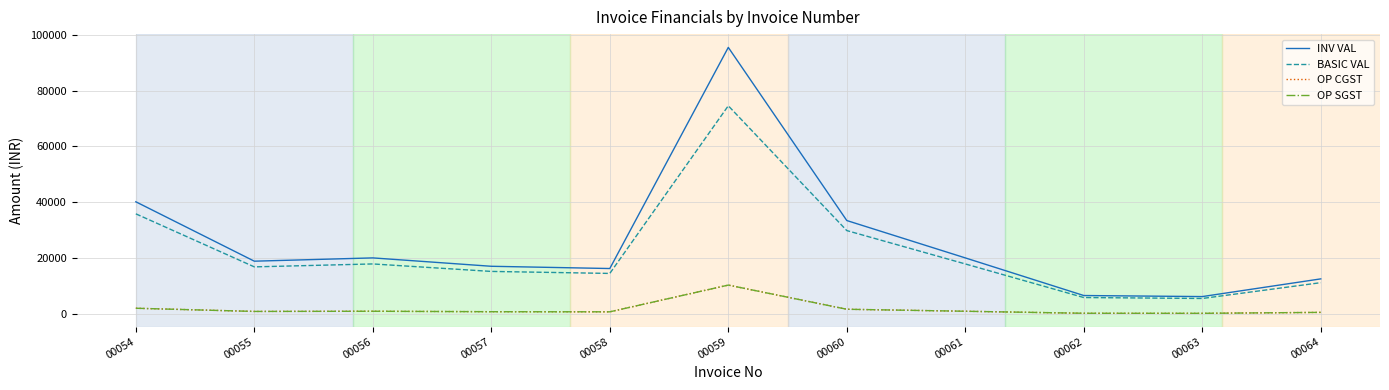

What is the lowest value of the OP SGST series?

339.0